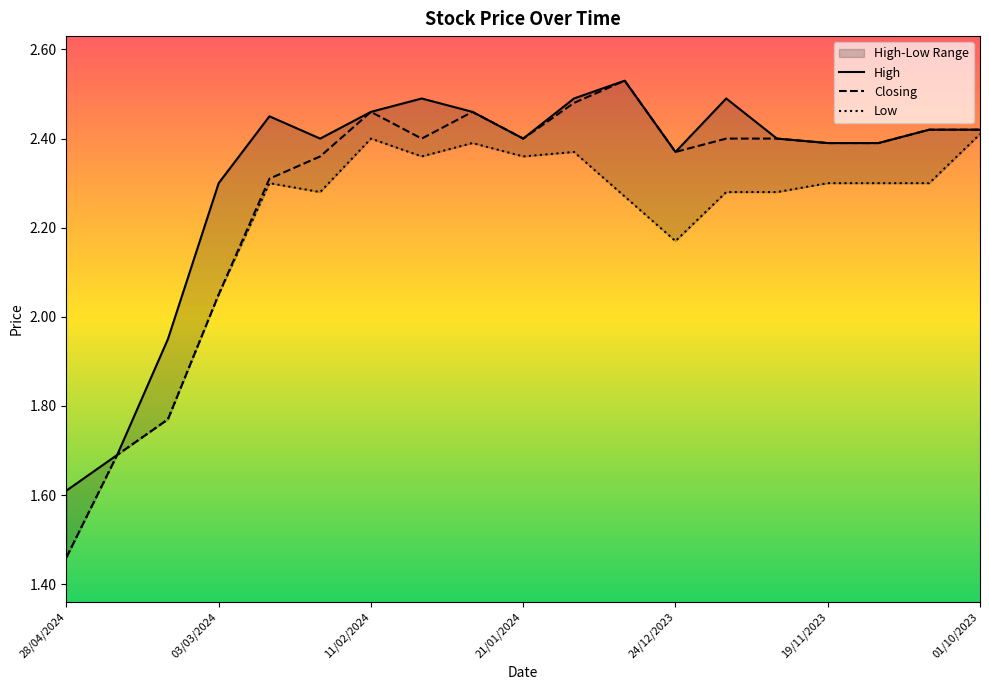

What is the label of the 5th point from the right?

03/12/2023